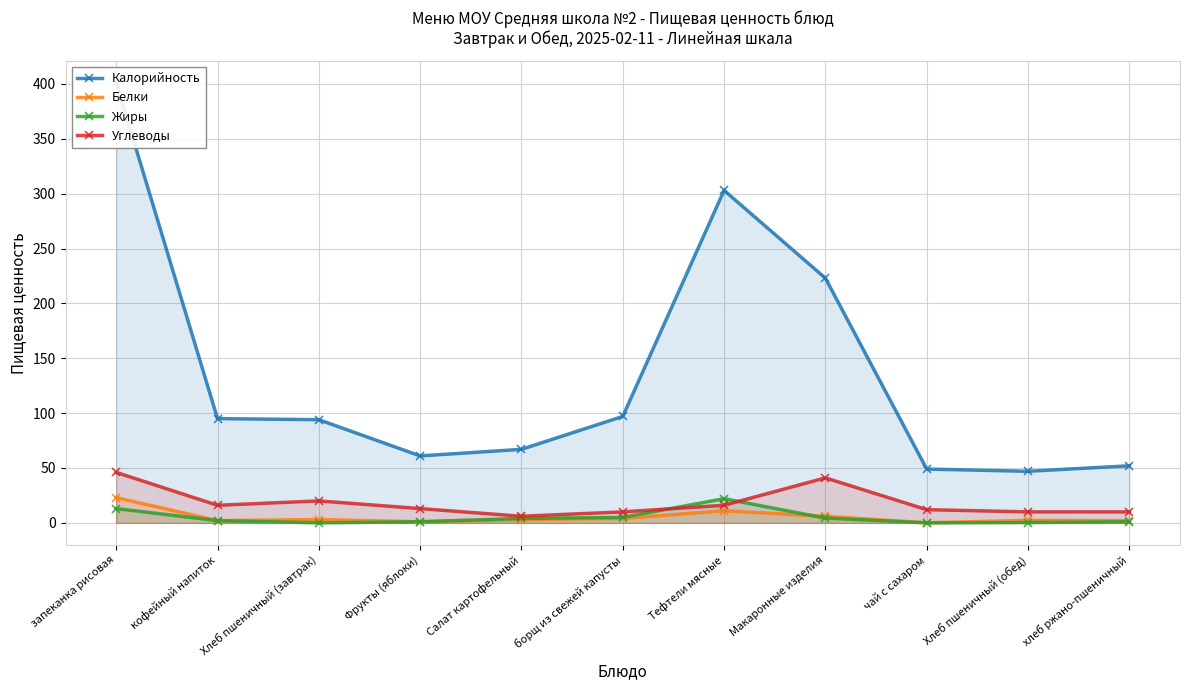

What is the difference between the maximum and minimum values in the Белки series?

23.0